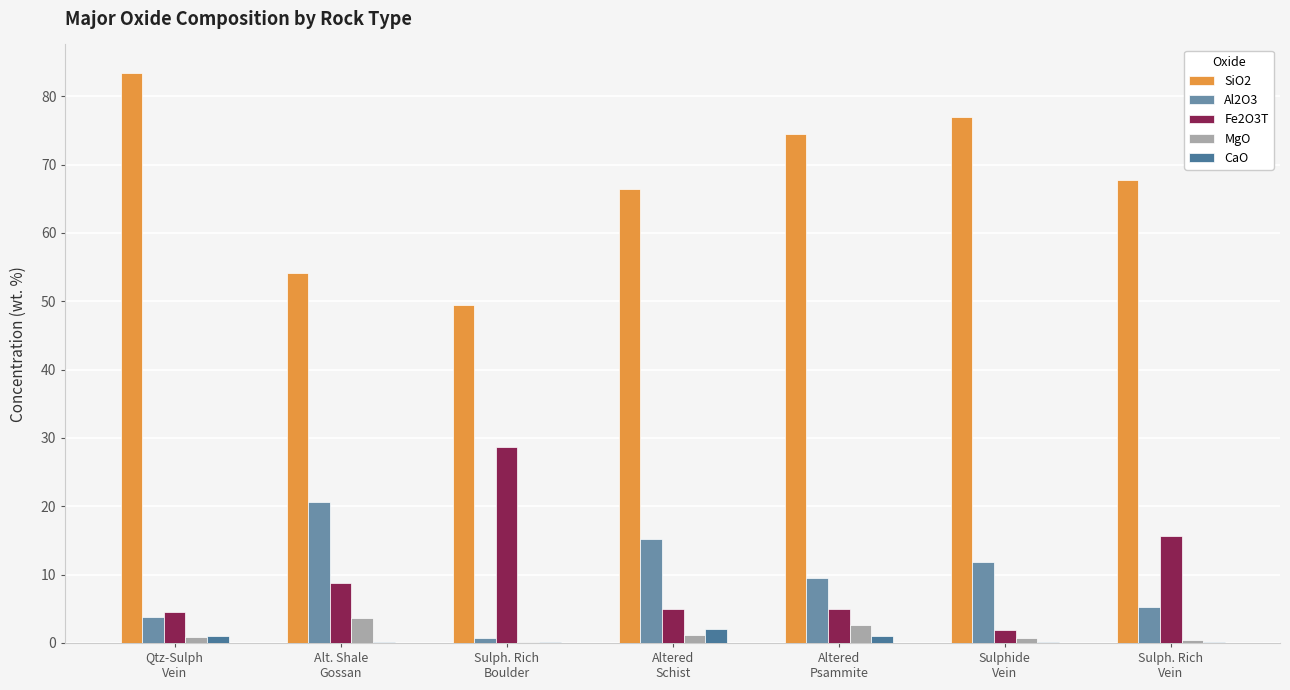

What is the sum of all Fe2O3T values?

69.5